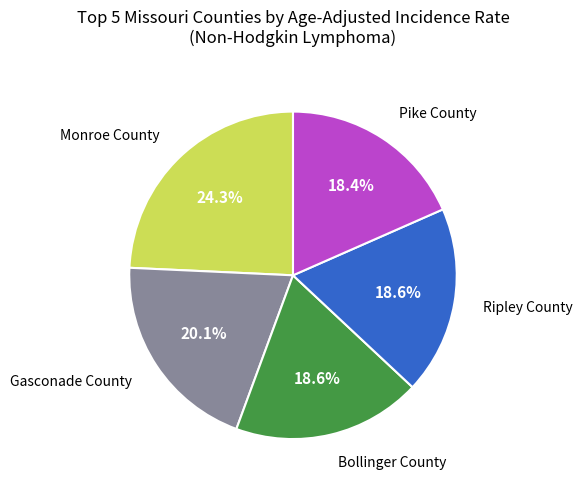

What is the ratio of the value at Ripley County to the value at Gasconade County?

0.9